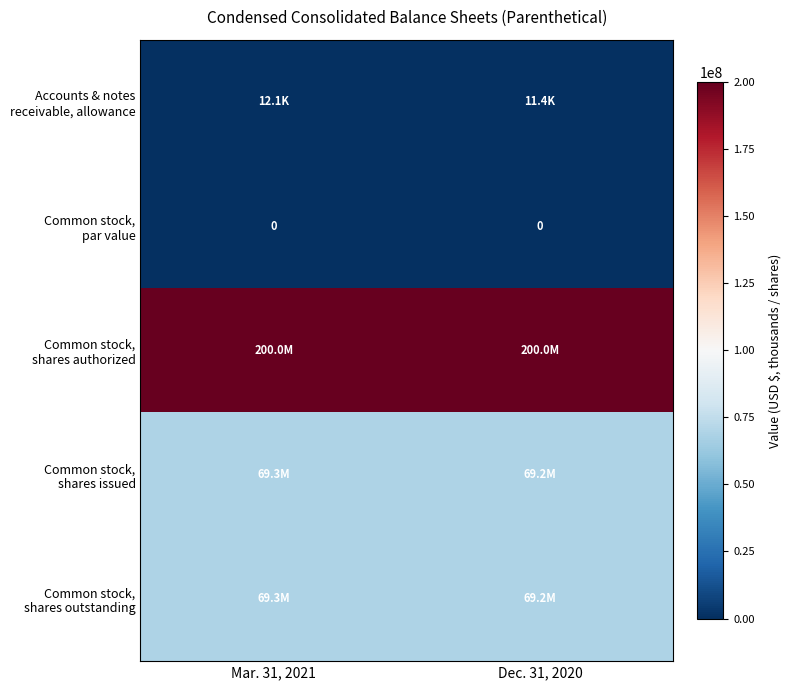

At which label does Accounts & notes receivable, allowance reach its peak?

Mar. 31, 2021